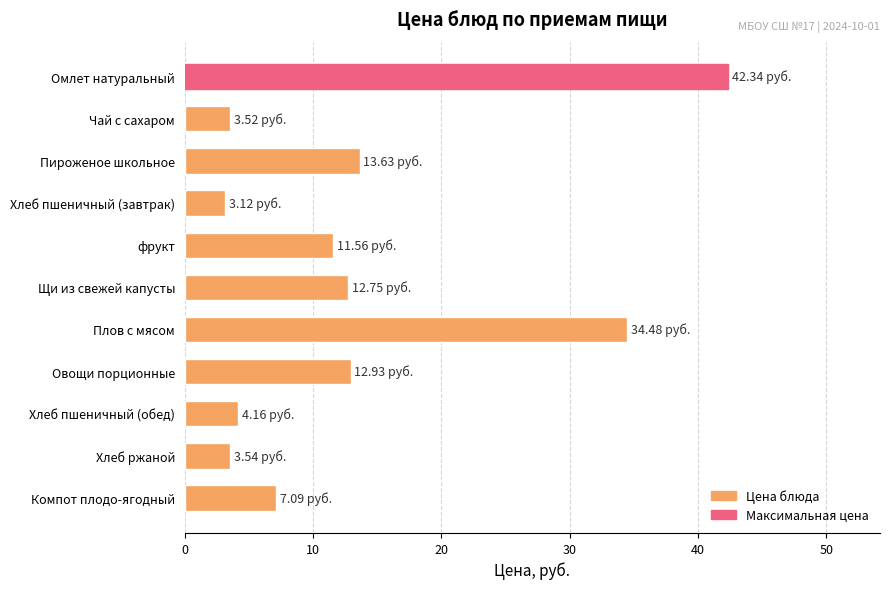

What is the label of the 2nd bar from the bottom?

Хлеб ржаной